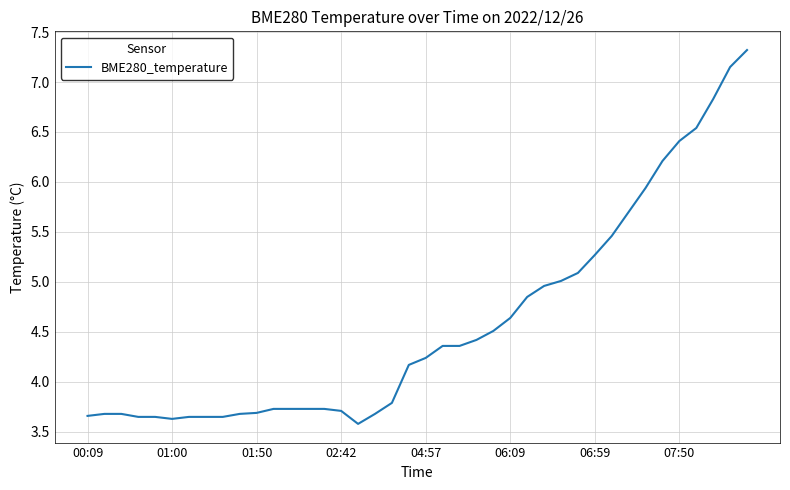

What is the difference between the second highest and second lowest values?

3.5